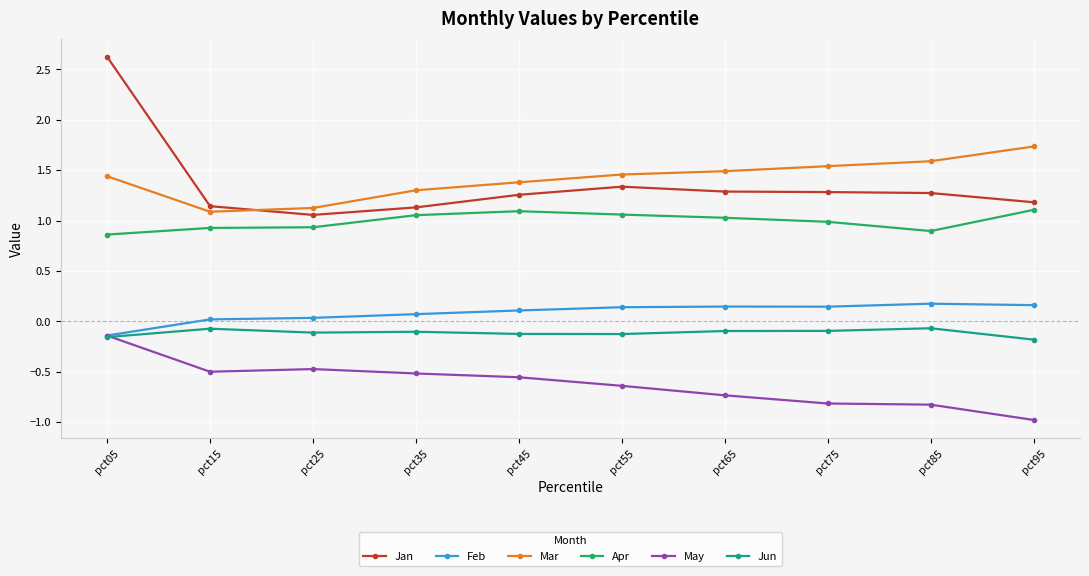

What is the difference between the highest and lowest values at pct65?

2.2